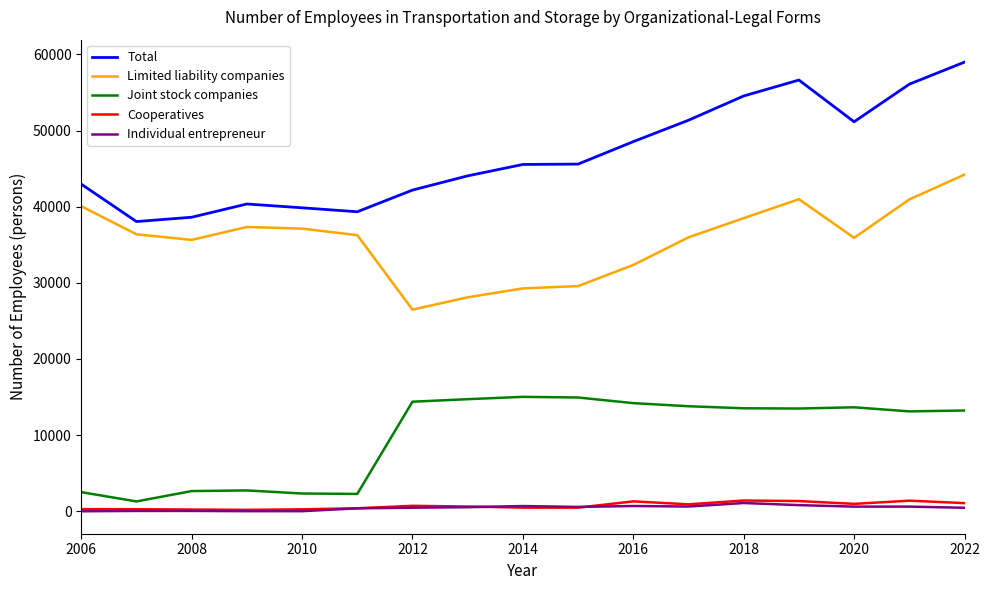

Which series has the largest range (max minus min)?

Total